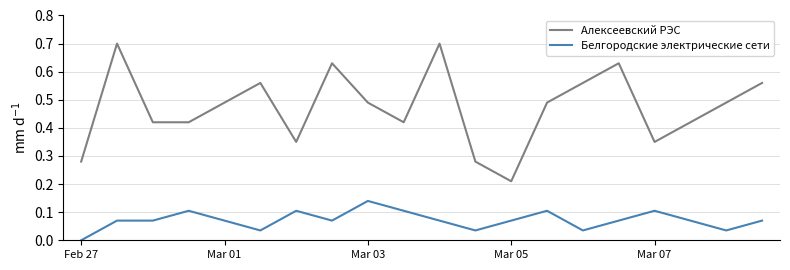

Which series has the widest spread of values?

Алексеевский РЭС